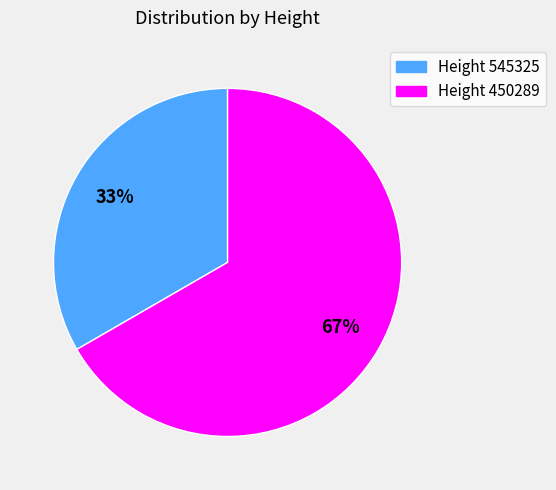

Which slice represents more than half of the pie?

Height 450289